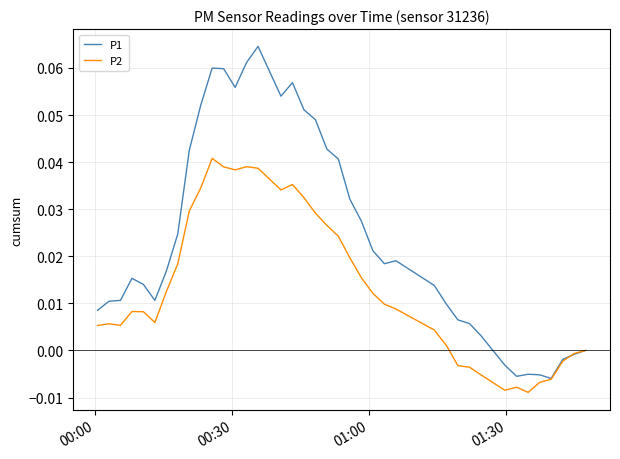

List the series in order of their peak value, highest first.

P1, P2